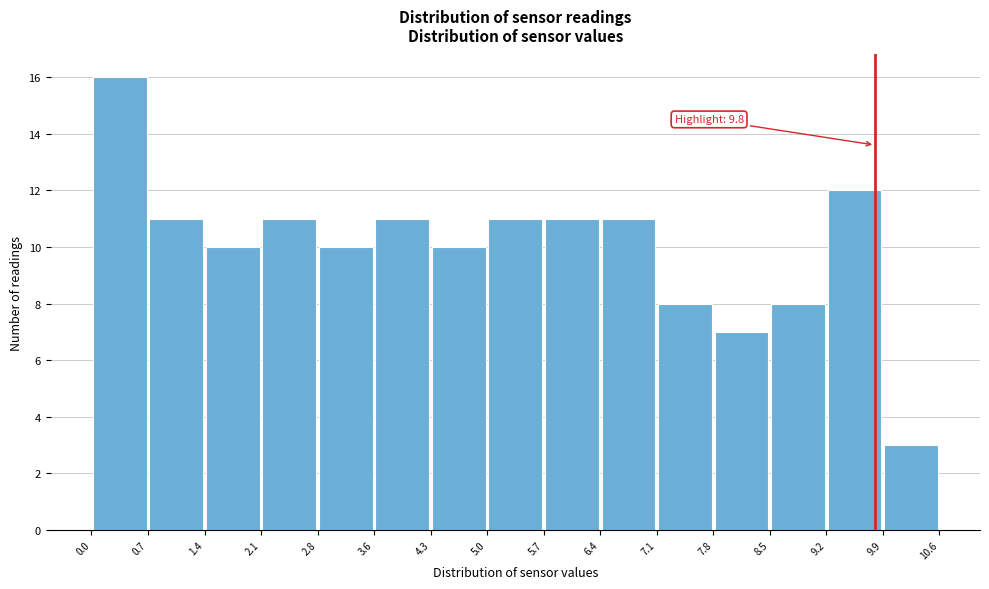

Over which range of the x-axis is the bar tallest?

0.0 to 0.7